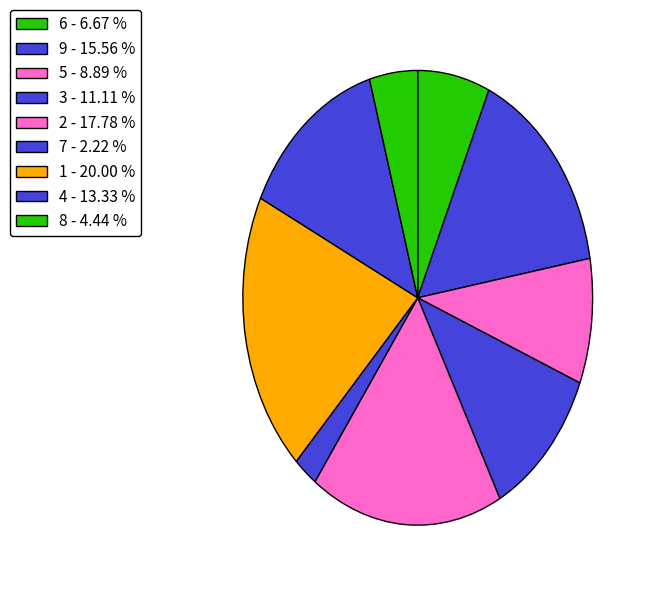

To the nearest percent, what is the difference between the largest and smallest slice percentages?

18%